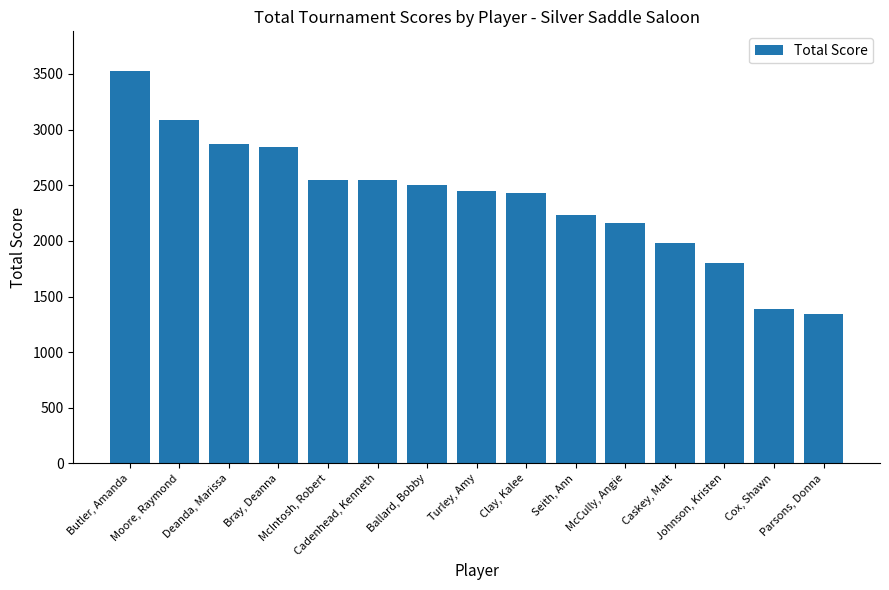

What is the greatest value displayed?

3530